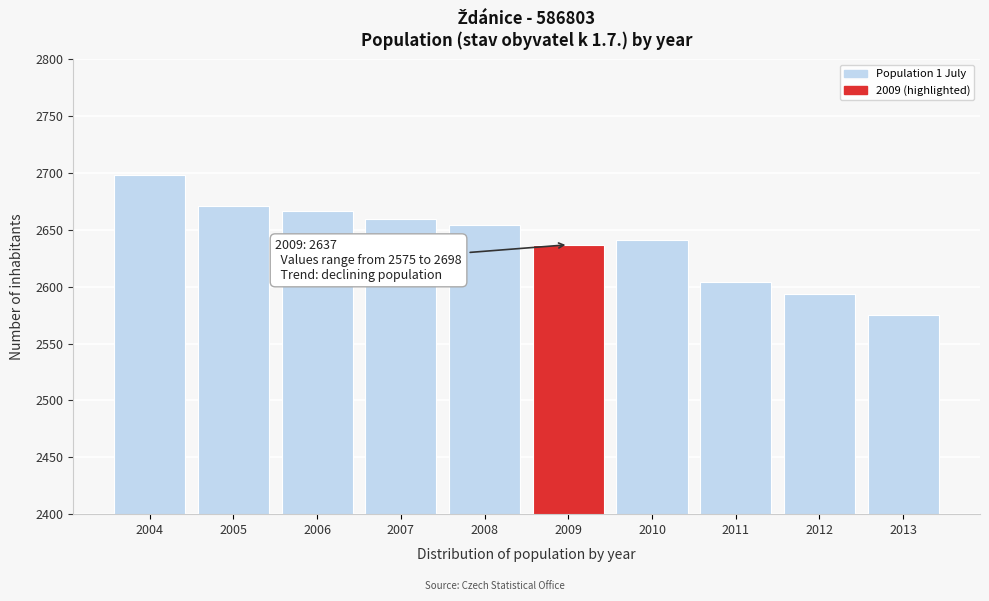

Reading left to right, extract all data points from this chart.

2004=2698	2005=2671	2006=2667	2007=2660	2008=2654	2009=2637	2010=2641	2011=2604	2012=2594	2013=2575